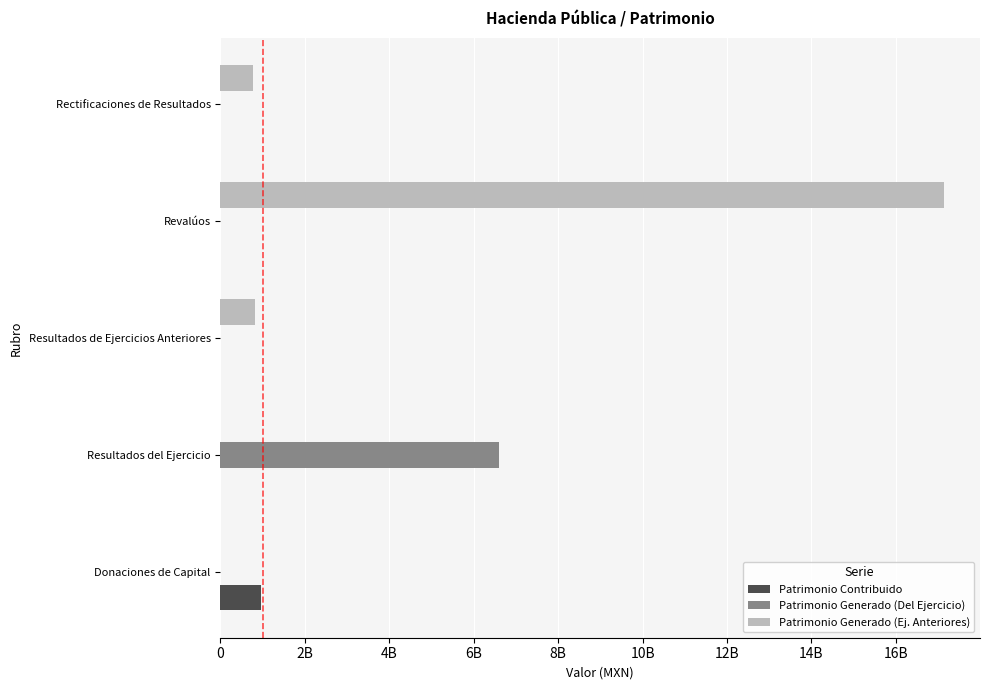

What are all the series names shown in the legend?

Patrimonio Contribuido, Patrimonio Generado (Del Ejercicio), Patrimonio Generado (Ej. Anteriores)